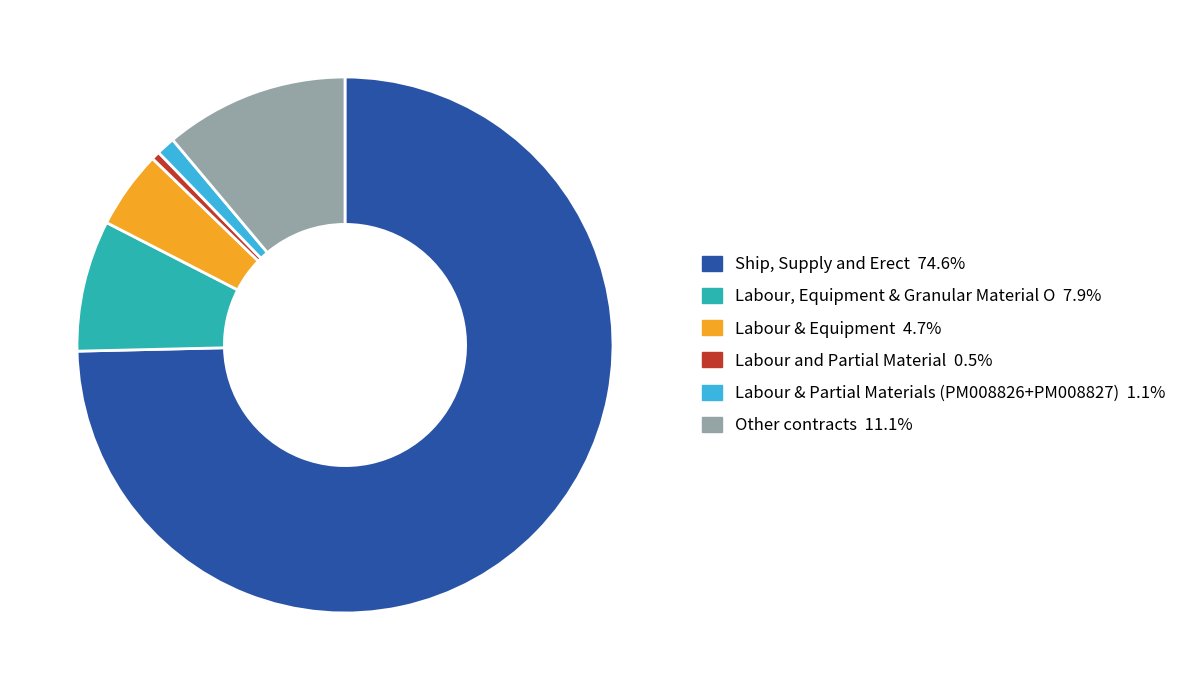

Is there any slice that represents more than half of the pie?

Yes